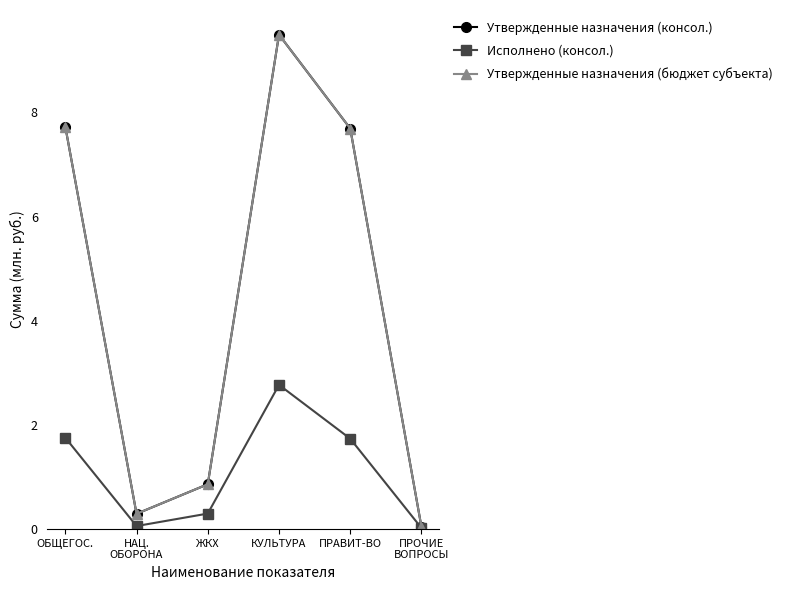

Reading right to left, extract all data points from this chart.

Утвержденные назначения (консол.): 0.0	7.7	9.5	0.9	0.3	7.7
Исполнено (консол.): 0.0	1.7	2.8	0.3	0.1	1.8
Утвержденные назначения (бюджет субъекта): 0.0	7.7	9.5	0.9	0.3	7.7